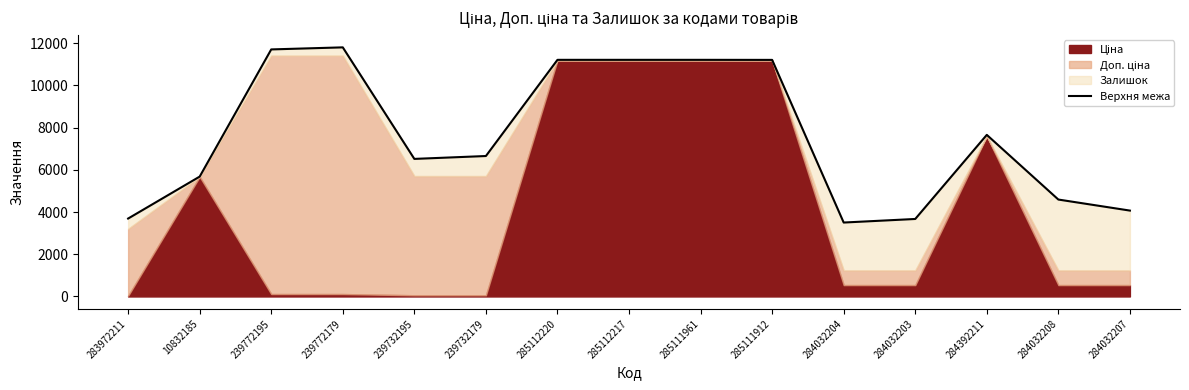

How many lines are shown in the chart?

1